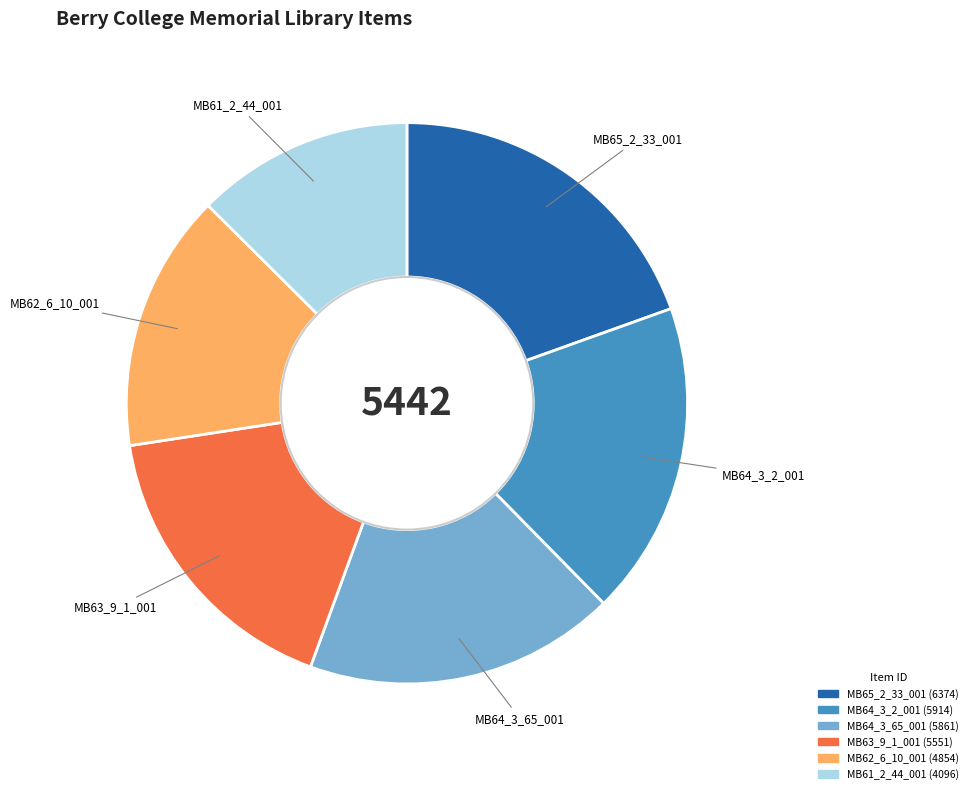

What is the ratio of the value at MB64_3_65_001 to the value at MB65_2_33_001?

0.9